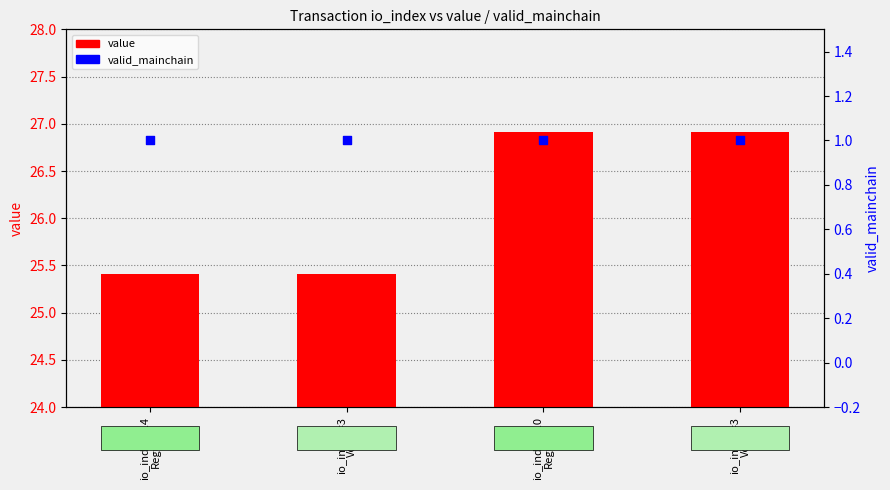

Which series has the largest total across all categories?

value